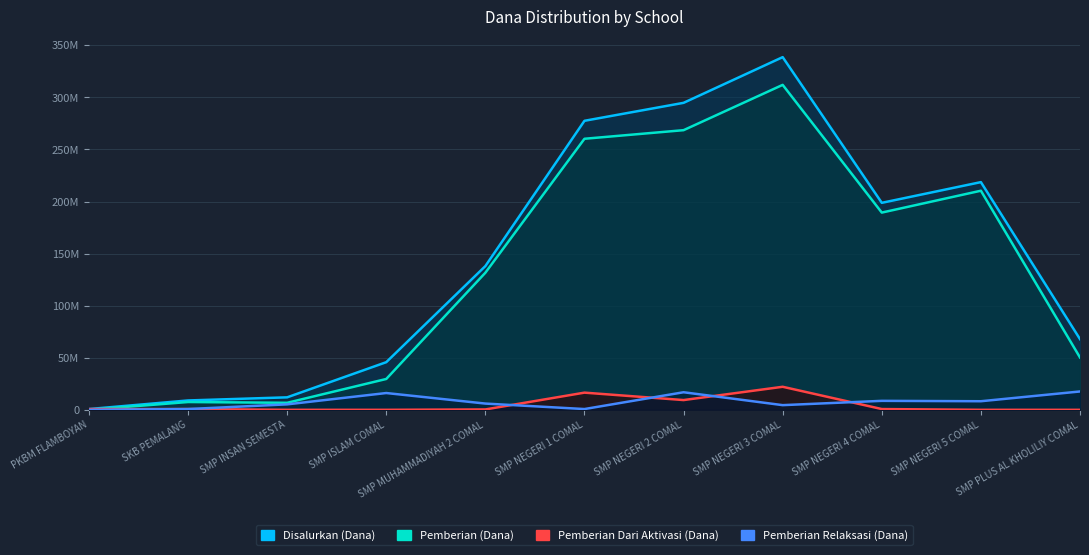

Reading left to right, list all the values displayed in this chart.

Disalurkan (Dana): PKBM FLAMBOYAN=750000	SKB PEMALANG=9000000	SMP INSAN SEMESTA=12000000	SMP ISLAM COMAL=45750000	SMP MUHAMMADIYAH 2 COMAL=138000000	SMP NEGERI 1 COMAL=277500000	SMP NEGERI 2 COMAL=294750000	SMP NEGERI 3 COMAL=338625000	SMP NEGERI 4 COMAL=198750000	SMP NEGERI 5 COMAL=218625000	SMP PLUS AL KHOLILIY COMAL=67875000
Pemberian (Dana): PKBM FLAMBOYAN=0	SKB PEMALANG=7500000	SMP INSAN SEMESTA=6750000	SMP ISLAM COMAL=29625000	SMP MUHAMMADIYAH 2 COMAL=131625000	SMP NEGERI 1 COMAL=260250000	SMP NEGERI 2 COMAL=268500000	SMP NEGERI 3 COMAL=312000000	SMP NEGERI 4 COMAL=189375000	SMP NEGERI 5 COMAL=210375000	SMP PLUS AL KHOLILIY COMAL=50250000
Pemberian Dari Aktivasi (Dana): PKBM FLAMBOYAN=750000	SKB PEMALANG=750000	SMP INSAN SEMESTA=0	SMP ISLAM COMAL=0	SMP MUHAMMADIYAH 2 COMAL=375000	SMP NEGERI 1 COMAL=16500000	SMP NEGERI 2 COMAL=9375000	SMP NEGERI 3 COMAL=22125000	SMP NEGERI 4 COMAL=750000	SMP NEGERI 5 COMAL=0	SMP PLUS AL KHOLILIY COMAL=0
Pemberian Relaksasi (Dana): PKBM FLAMBOYAN=0	SKB PEMALANG=750000	SMP INSAN SEMESTA=5250000	SMP ISLAM COMAL=16125000	SMP MUHAMMADIYAH 2 COMAL=6000000	SMP NEGERI 1 COMAL=750000	SMP NEGERI 2 COMAL=16875000	SMP NEGERI 3 COMAL=4500000	SMP NEGERI 4 COMAL=8625000	SMP NEGERI 5 COMAL=8250000	SMP PLUS AL KHOLILIY COMAL=17625000